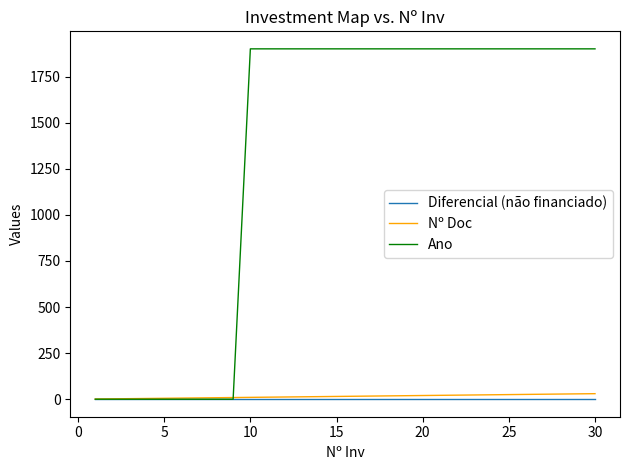

Does the chart have visible grid lines?

No